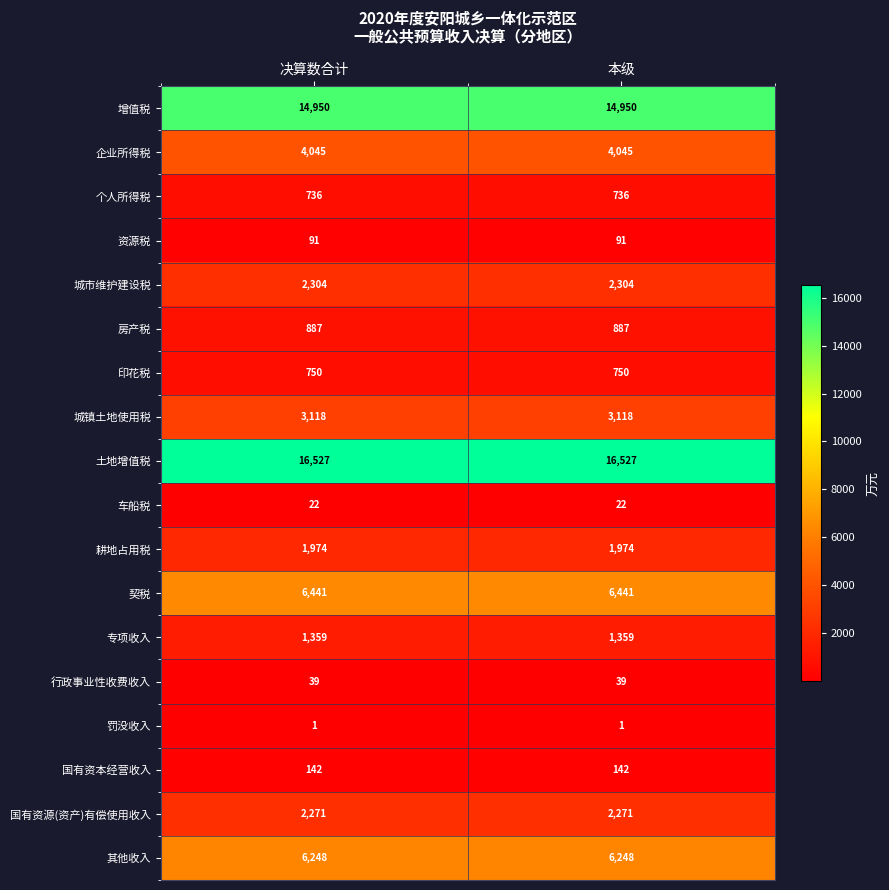

What is the spread (max minus min) of values at 决算数合计?

16526